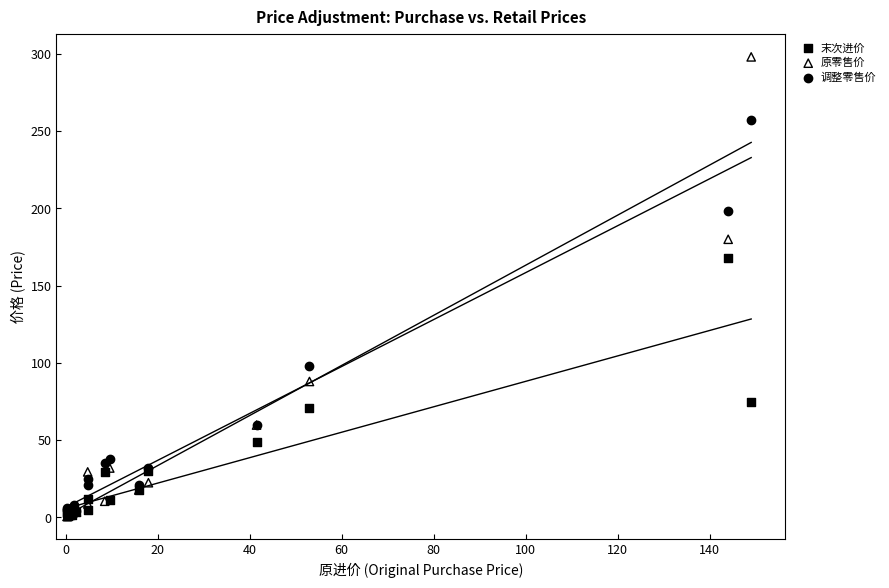

What are all the series names shown in the legend?

末次进价, 原零售价, 调整零售价